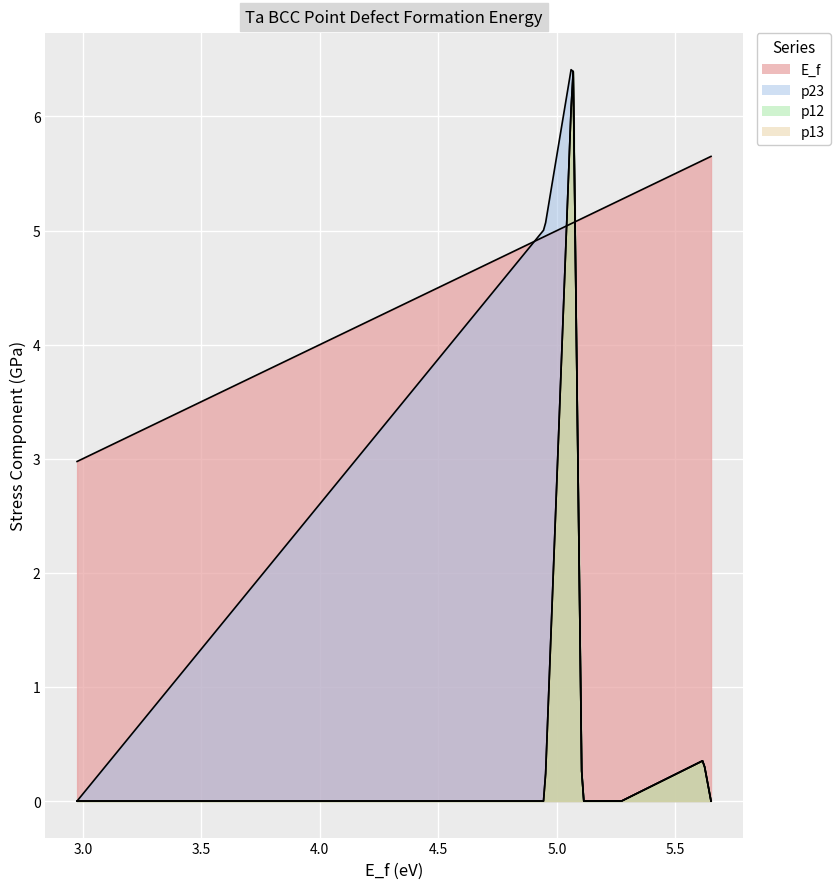

What is the average value of the p23 series?

2.0